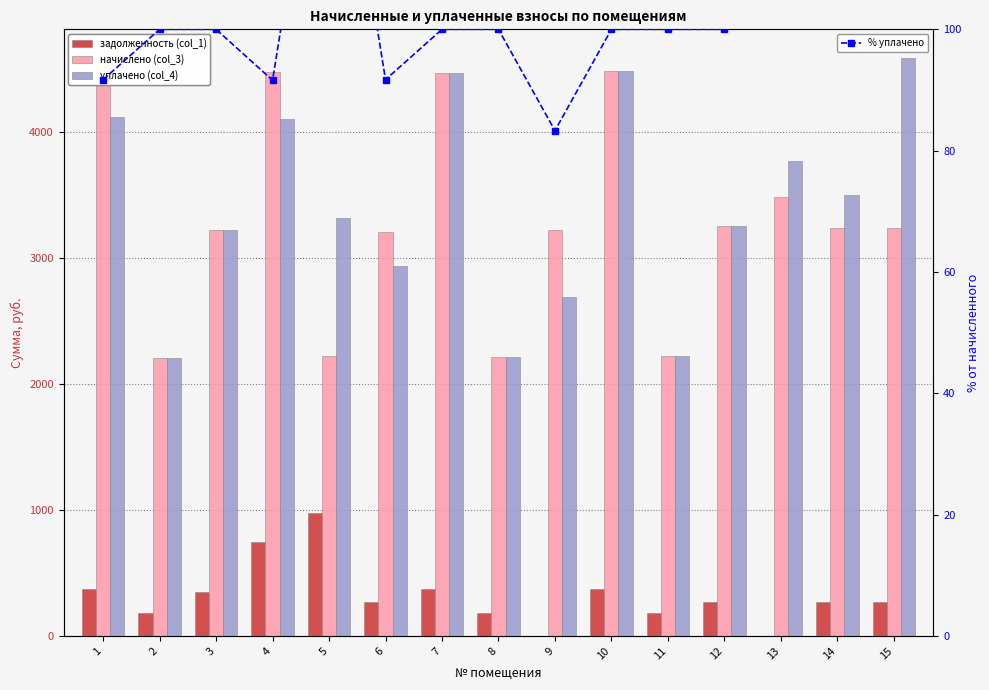

At 14, list the series in order from smallest to largest.

% уплачено, задолженность (col_1), начислено (col_3), уплачено (col_4)